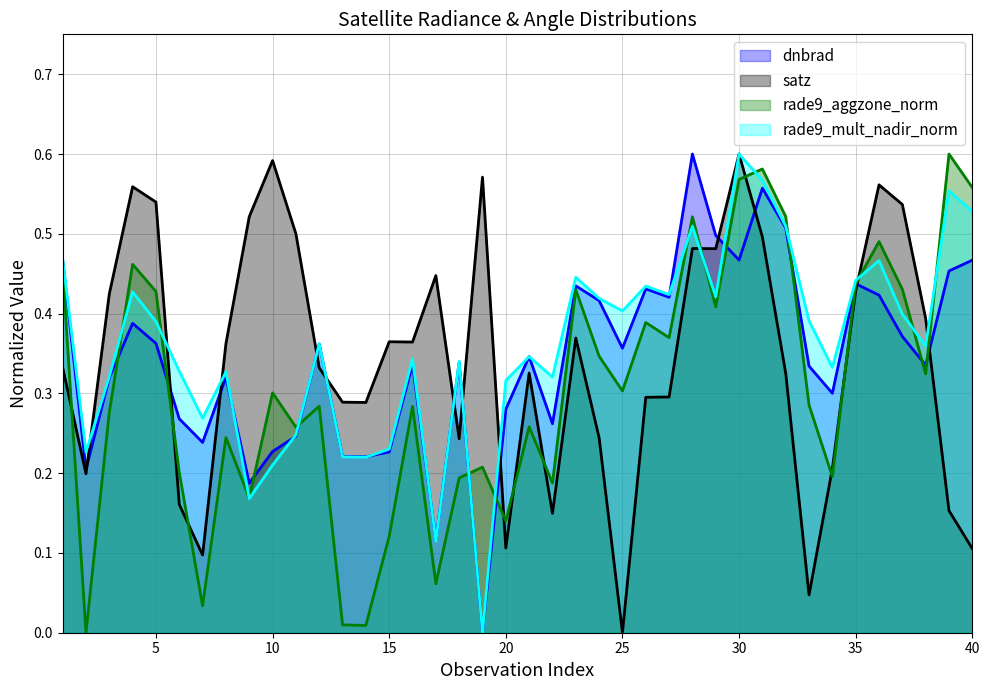

True or false: dnbrad and rade9_aggzone_norm intersect in this chart.

True